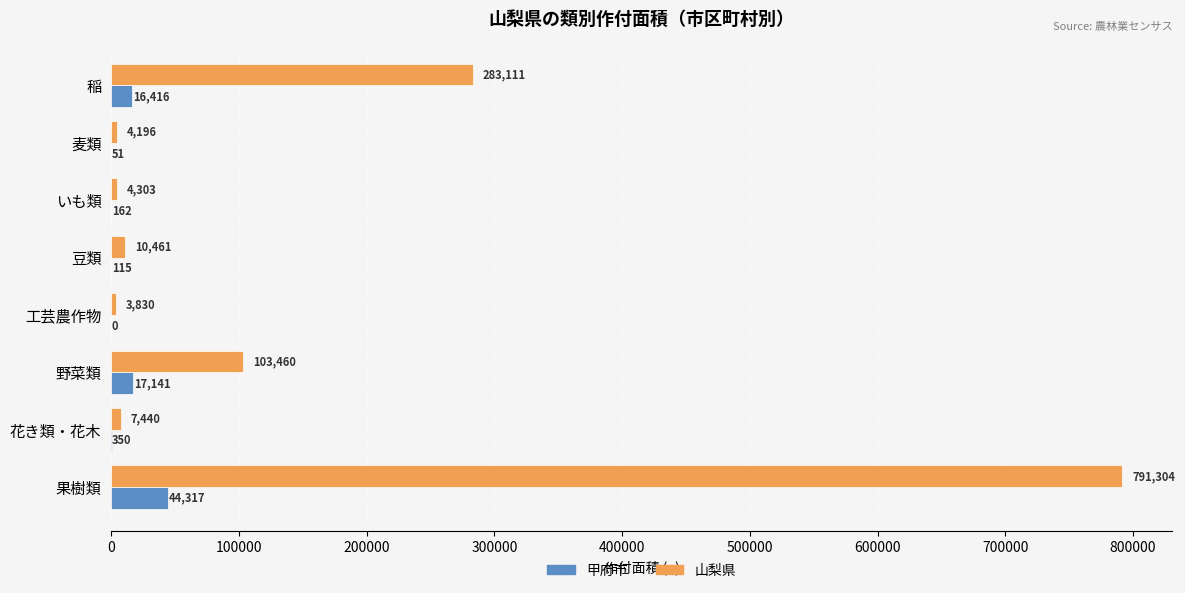

True or false: 山梨県 has a value of 791304 at 果樹類.

True